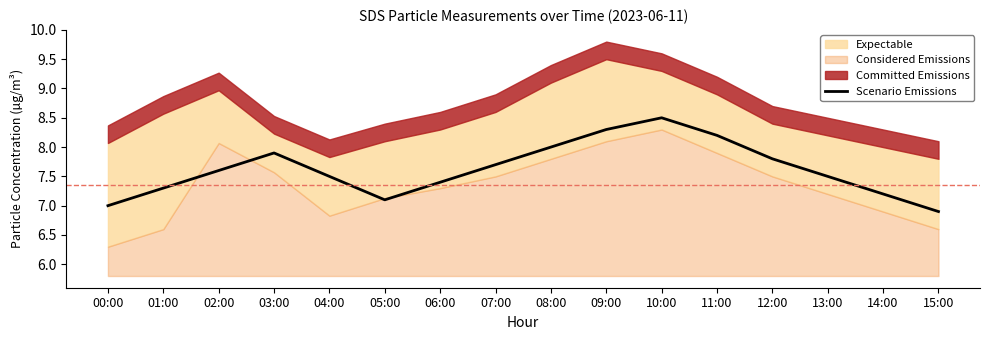

Approximately how many times larger is the value at 00:00 compared to 09:00?

0.8